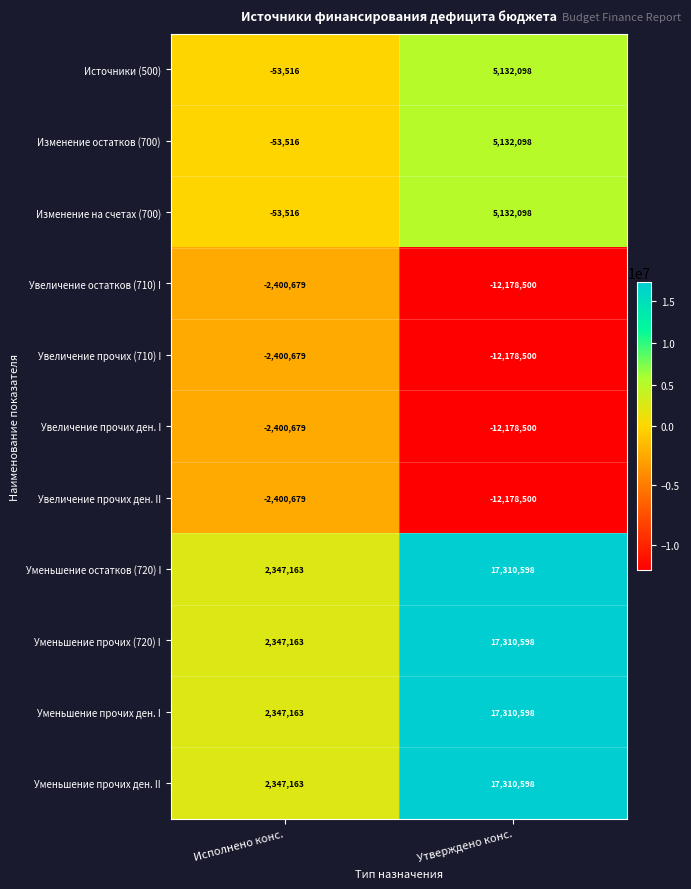

What is the average value of the Источники (500) series?

2539291